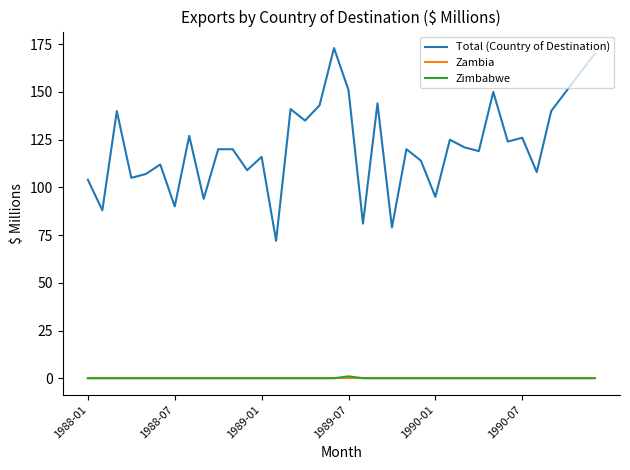

True or false: Total (Country of Destination) and Zimbabwe intersect in this chart.

False